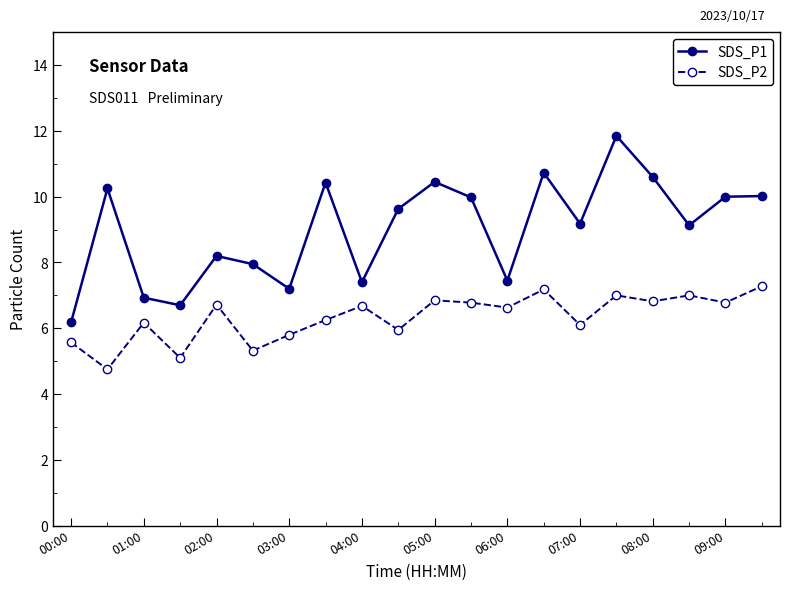

What is the minimum value shown in the chart?

4.8